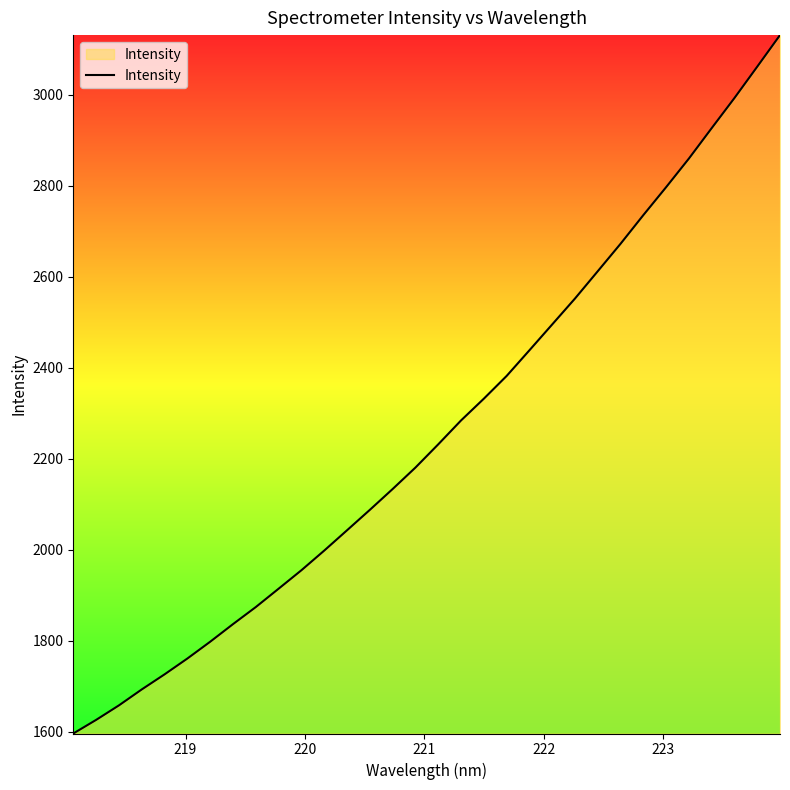

What is the sum of all values?

72376.6